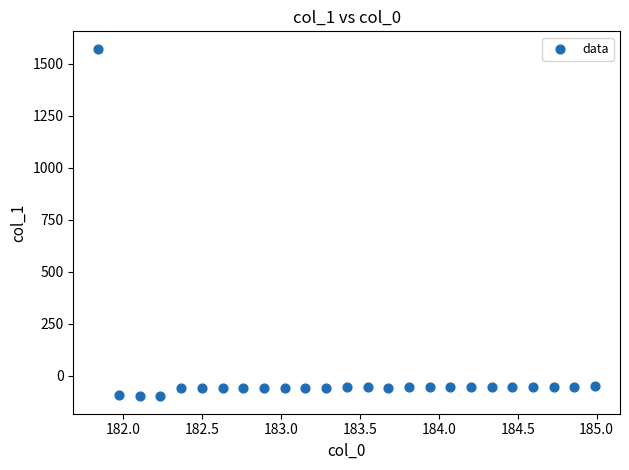

What is the range of X values (max minus min)?

3.1